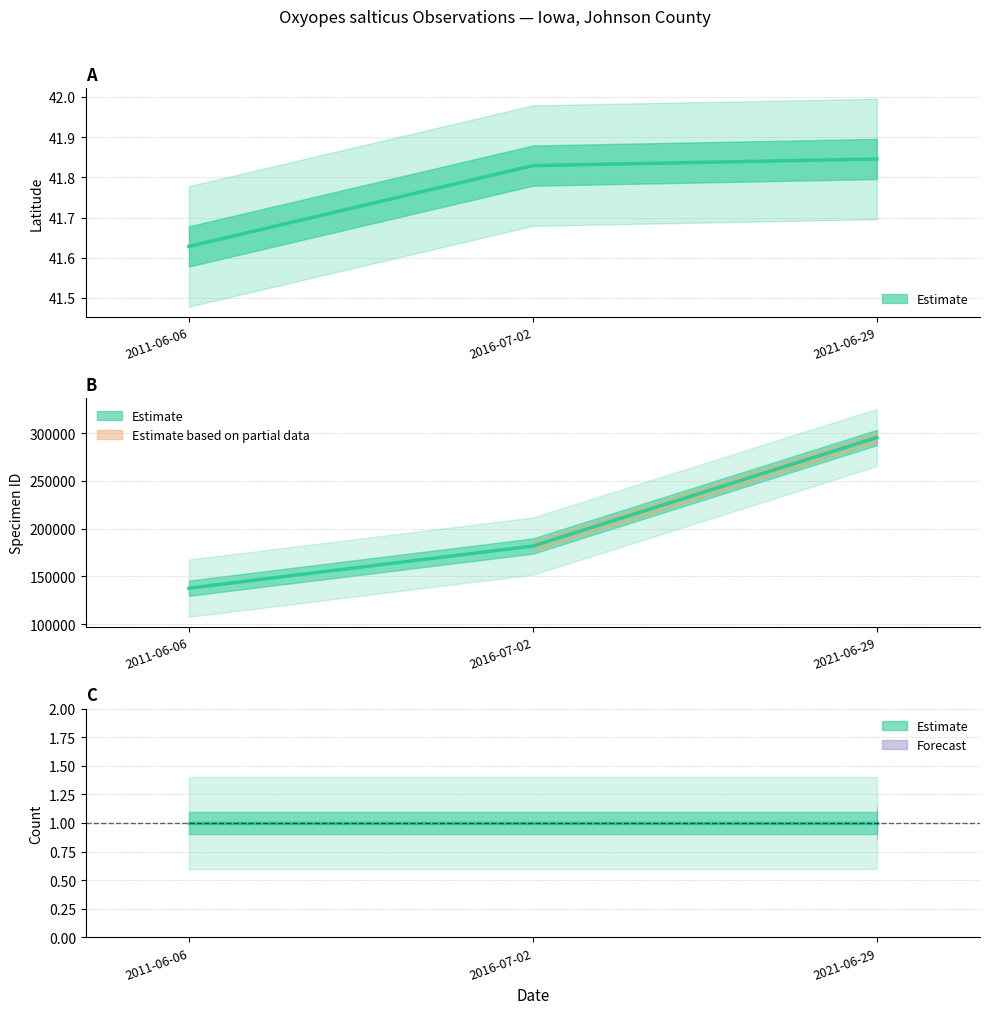

Which has a higher value, 2016-07-02 or 2021-06-29?

2021-06-29